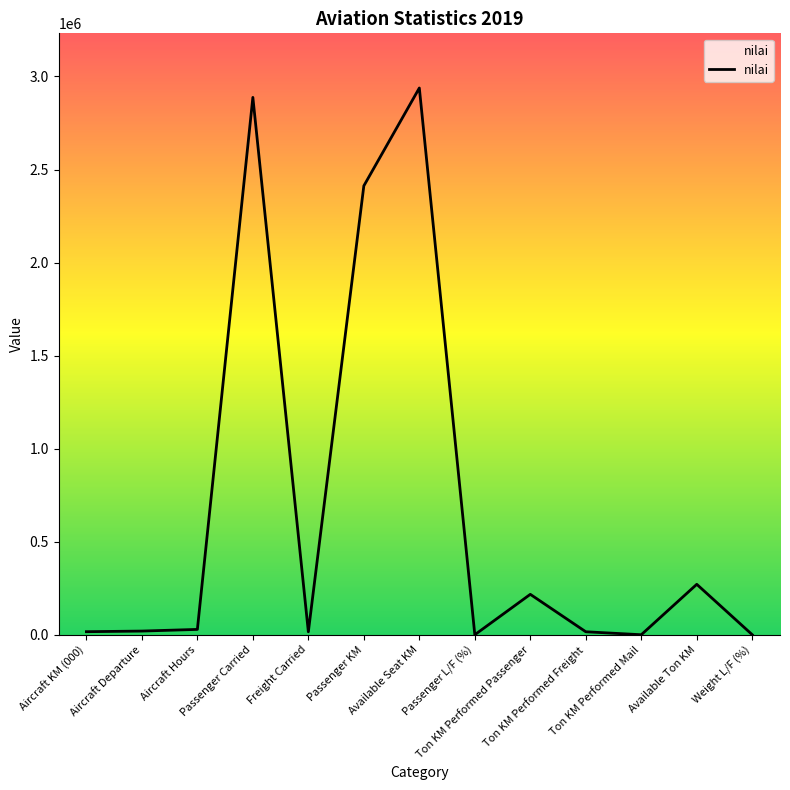

What is the difference between the maximum and minimum values?

2938053